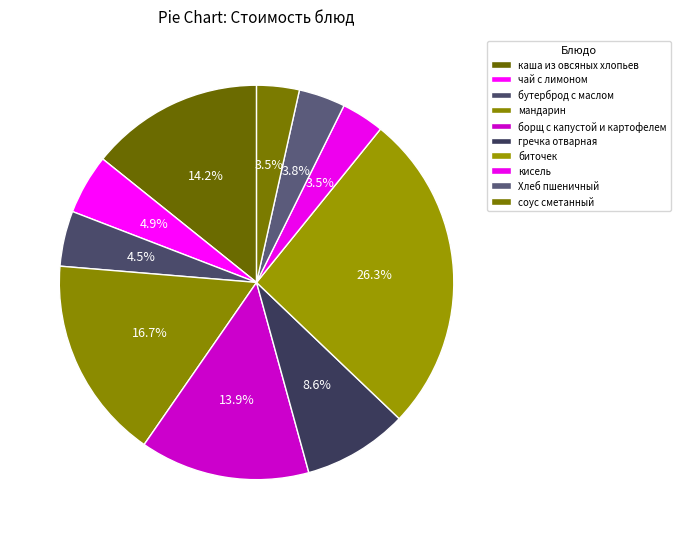

Do чай с лимоном and соус сметанный together represent more than half of the pie?

No